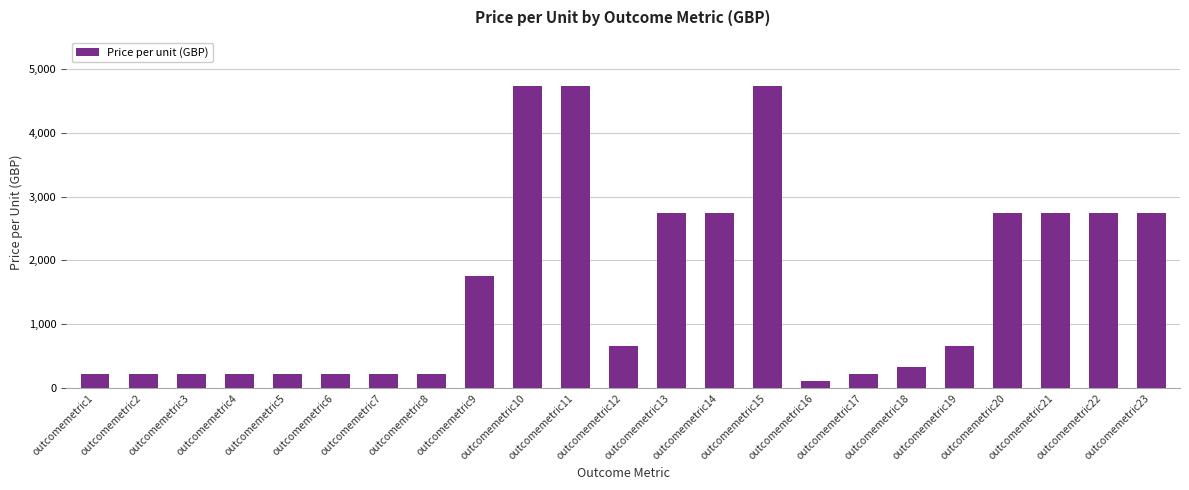

What is the difference between the maximum and minimum values?

4620